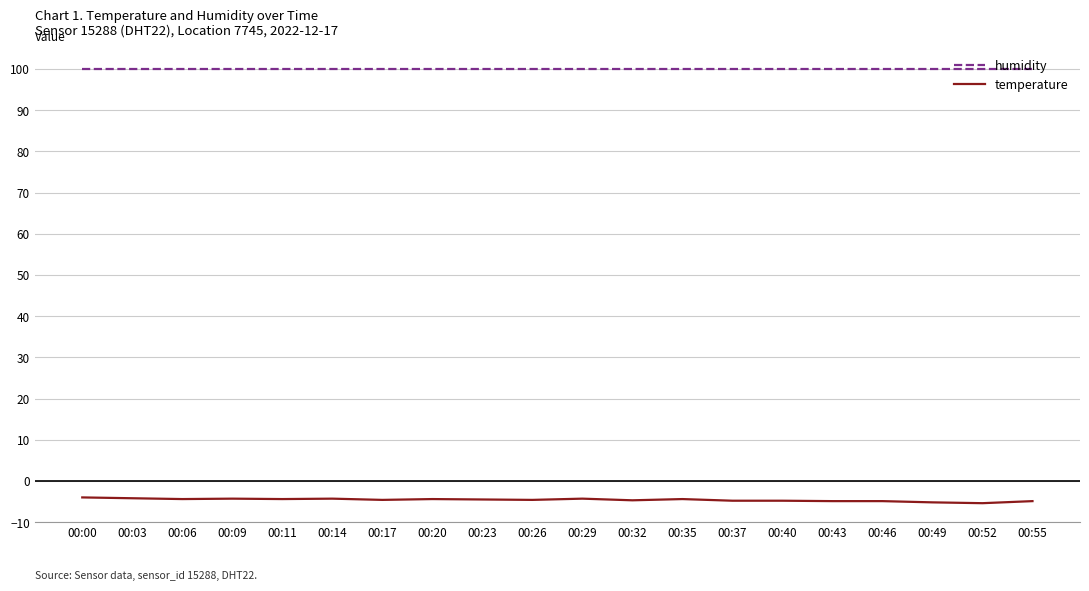

What is the minimum value for humidity?

99.9